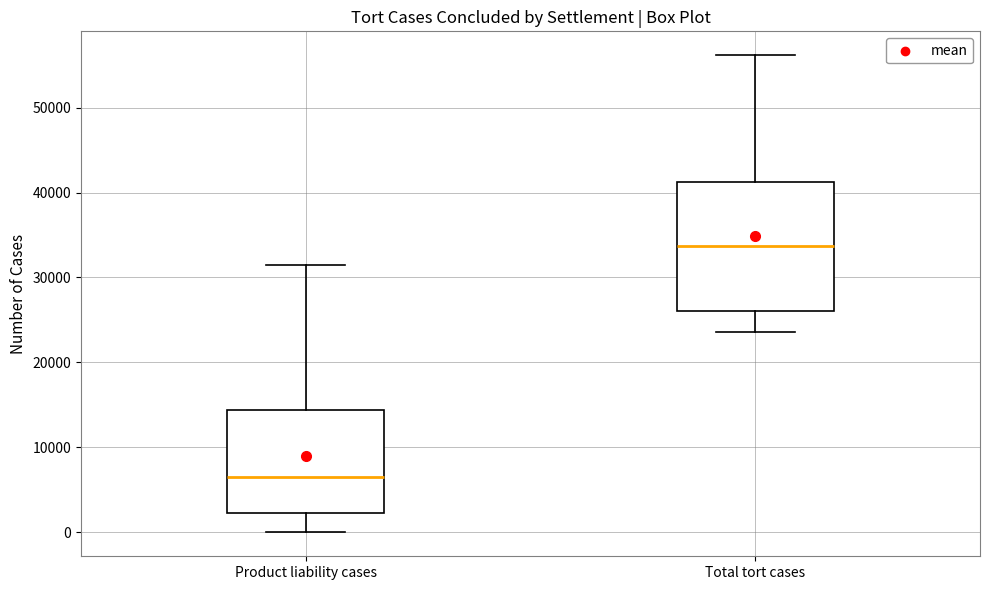

Reading left to right, transcribe this box plot: for each box, give where its median line is, the range the box spans, and where its two whiskers end, as read against the y-axis. The values are not printed on the chart, so give them approximately, as read against the axis.

Product liability cases: median 7000, box 2000 to 14000, whiskers 0 to 32000
Total tort cases: median 34000, box 26000 to 41000, whiskers 24000 to 56000